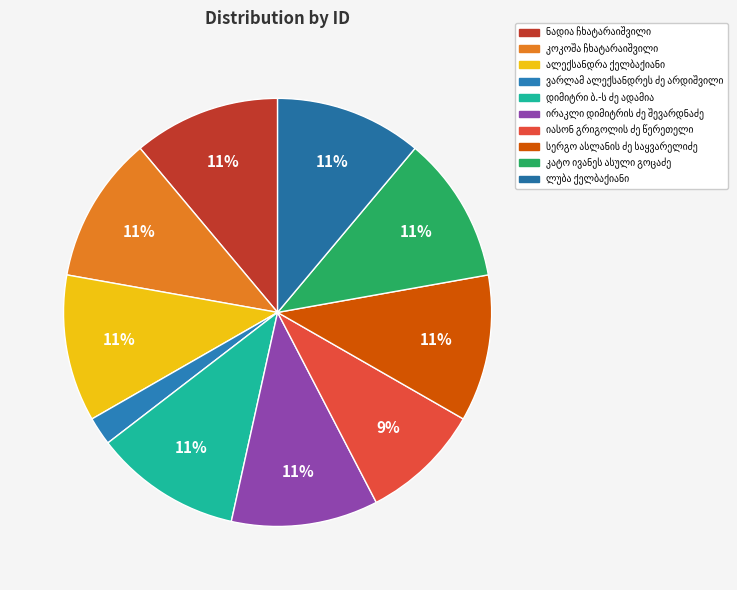

Does კატო ივანეს ასული გოცაძე represent more than half of the total?

No